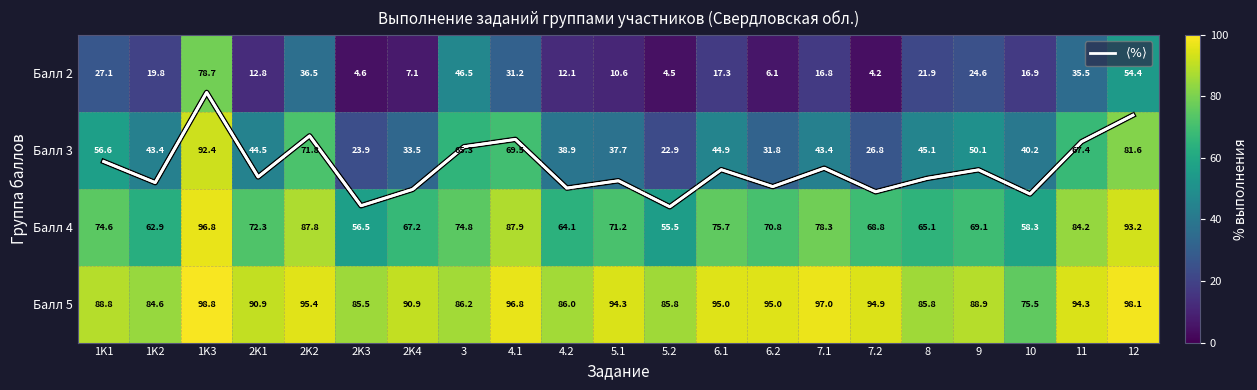

Is it true that Балл 2 equals 7.1 at 2K4?

True